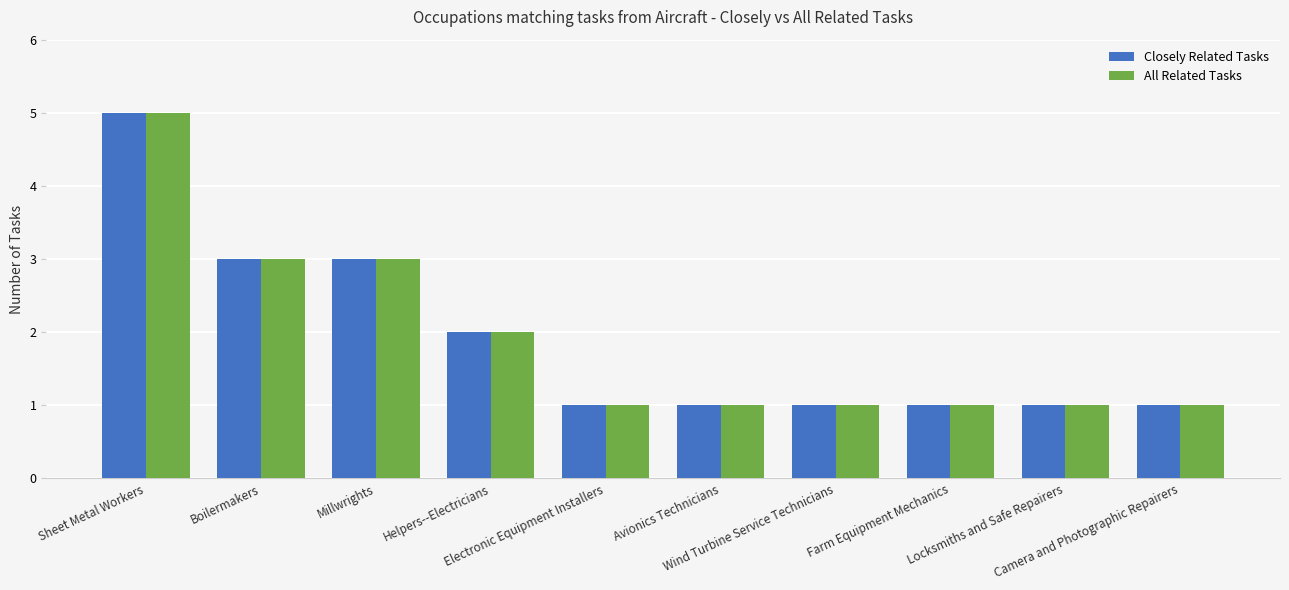

Reading right to left, list all the values displayed in this chart.

Closely Related Tasks: 1	1	1	1	1	1	2	3	3	5
All Related Tasks: 1	1	1	1	1	1	2	3	3	5